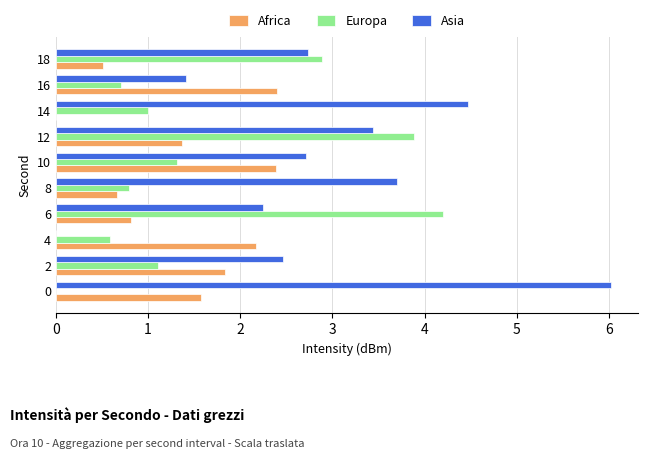

What is the maximum value shown in the chart?

6.0